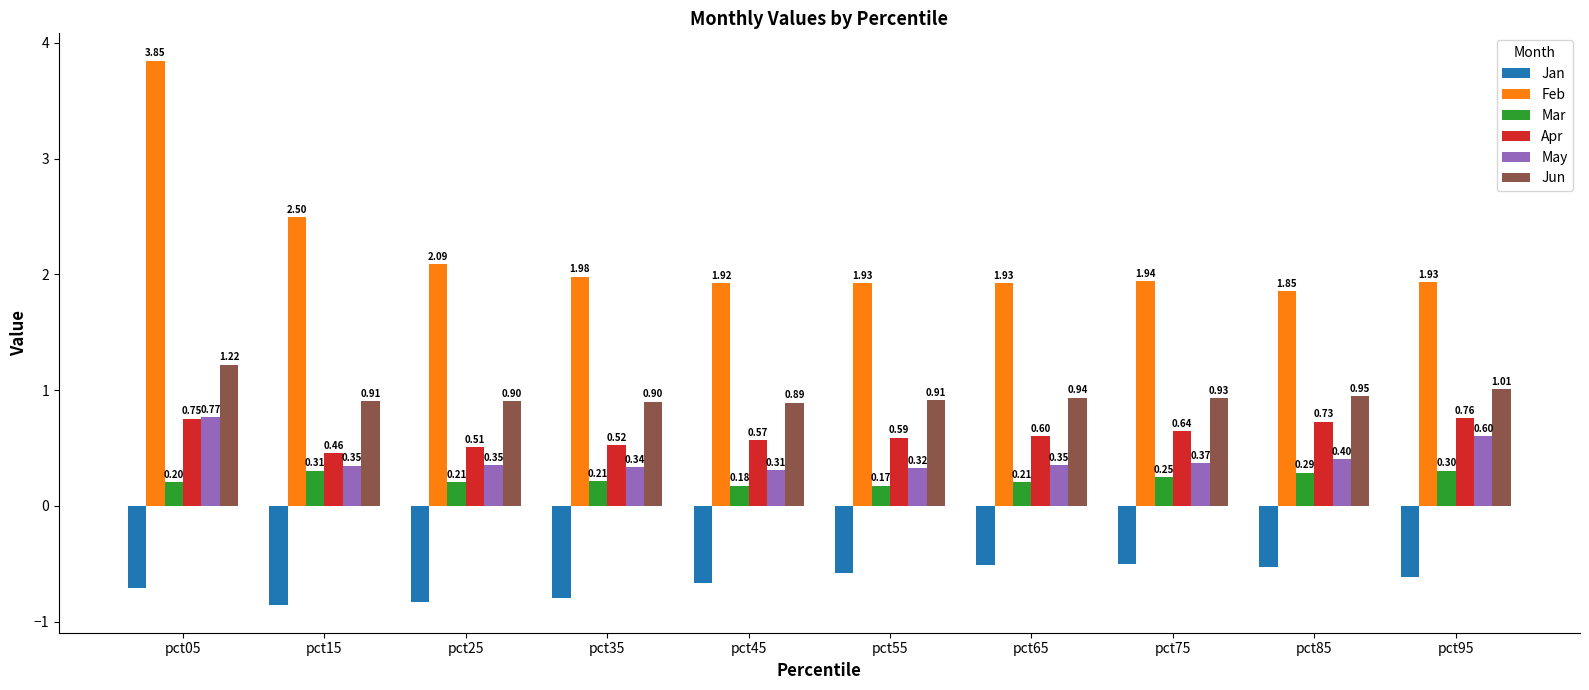

At which category is the sum across all series the highest?

pct05